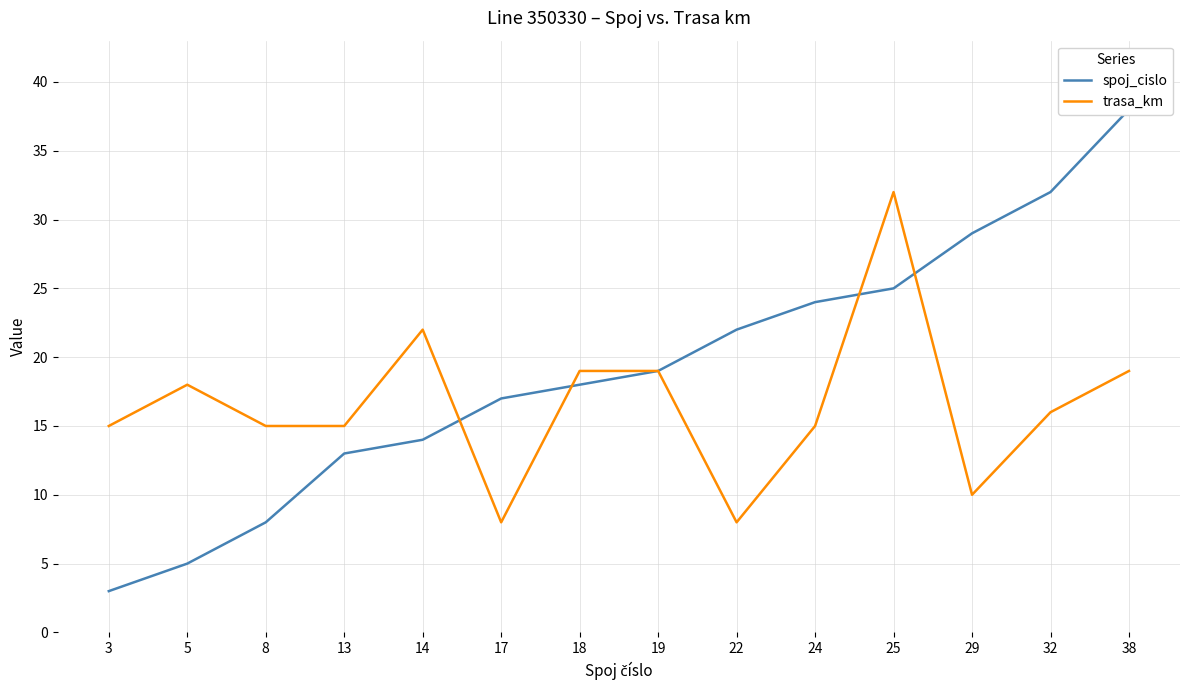

Reading left to right, extract all data points from this chart.

spoj_cislo: 3	5	8	13	14	17	18	19	22	24	25	29	32	38
trasa_km: 15	18	15	15	22	8	19	19	8	15	32	10	16	19